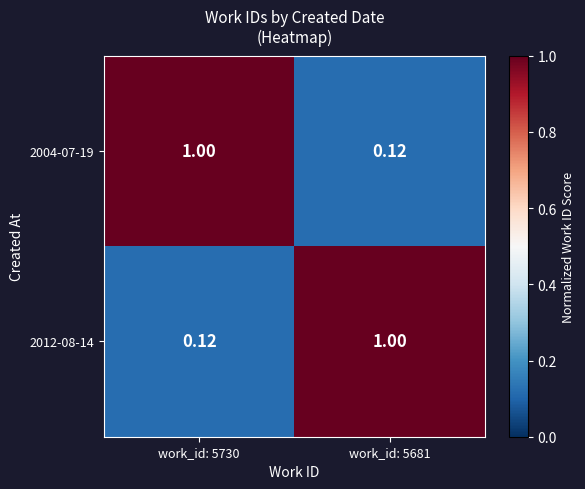

How many values in the 2012-08-14 series are below 1?

1